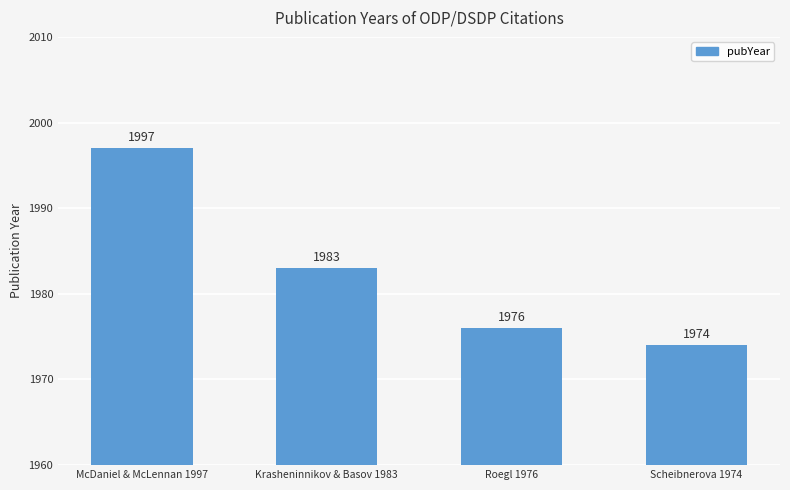

What is the minimum value shown in the chart?

1974